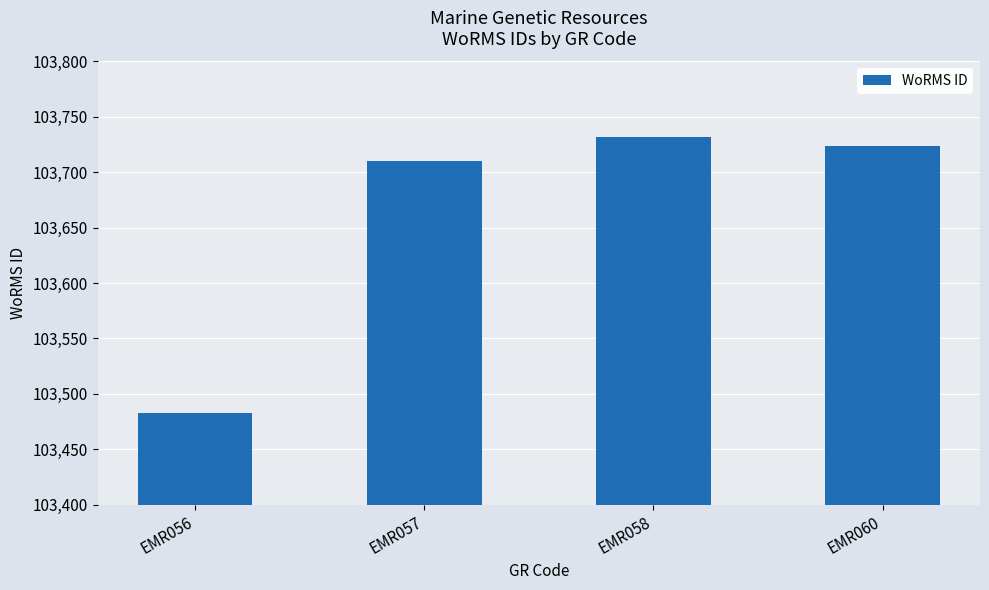

What is the smallest value displayed?

103483